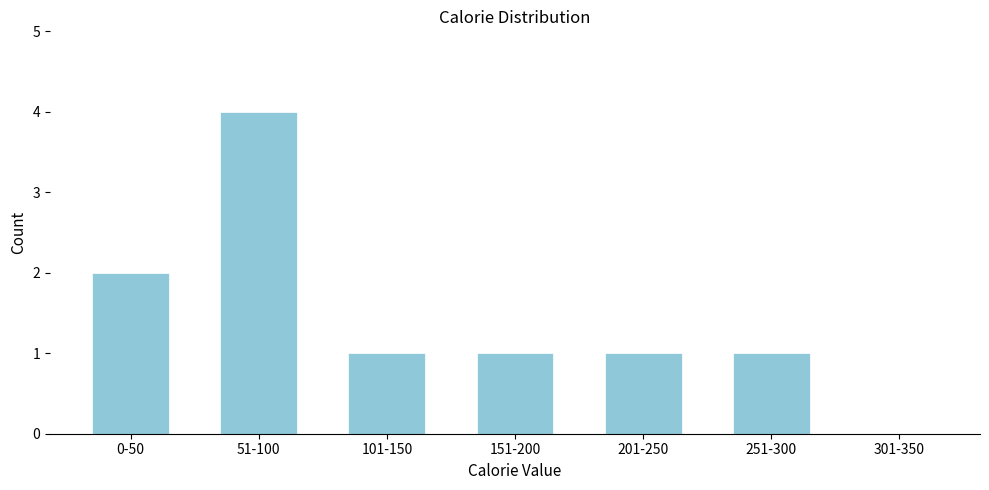

Reading left to right, what are all the values shown in this chart?

0-50=2	51-100=4	101-150=1	151-200=1	201-250=1	251-300=1	301-350=0